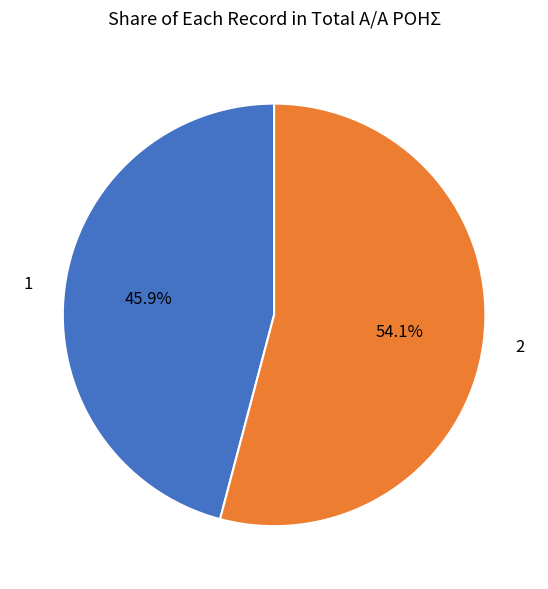

What percentage do 1 and 2 together represent?

100.0%